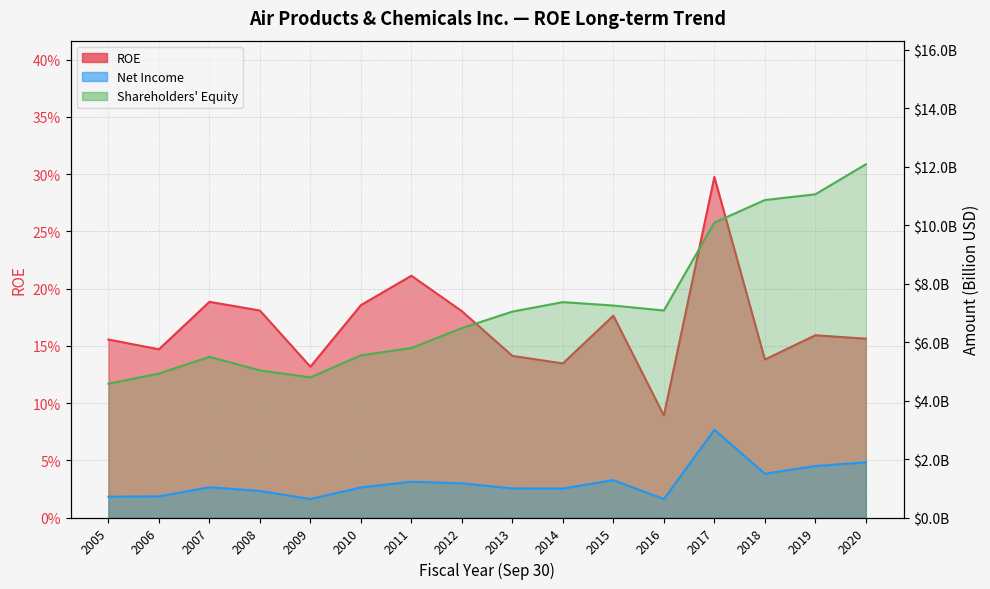

Which category has the lowest value in the Equity (M) series?

2005